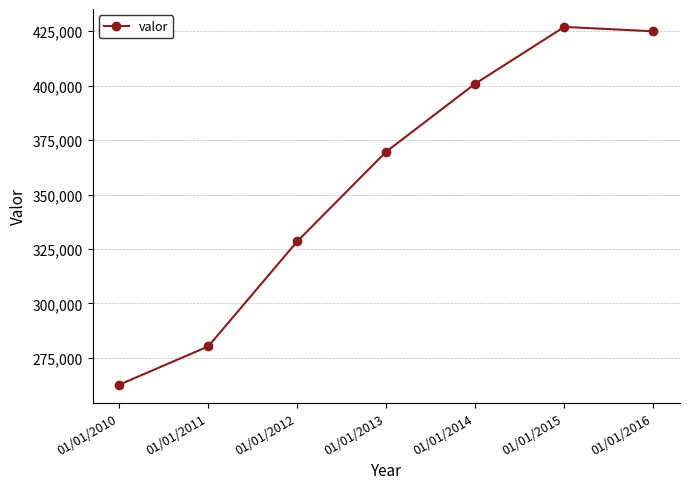

True or false: the data shows 106630 at 01/01/2014.

False